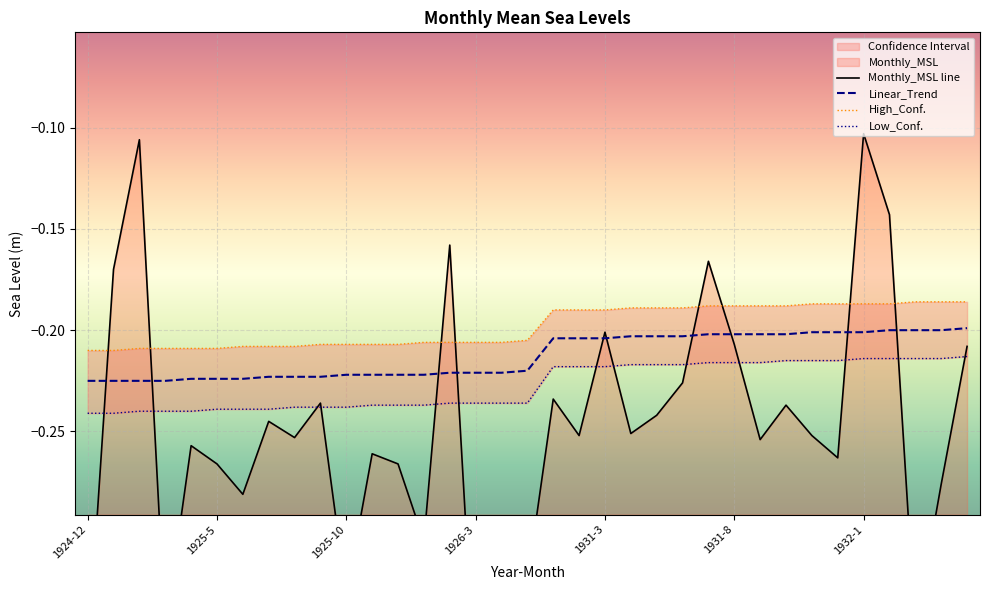

What is the difference between the highest and lowest values at 1931-12?

0.1